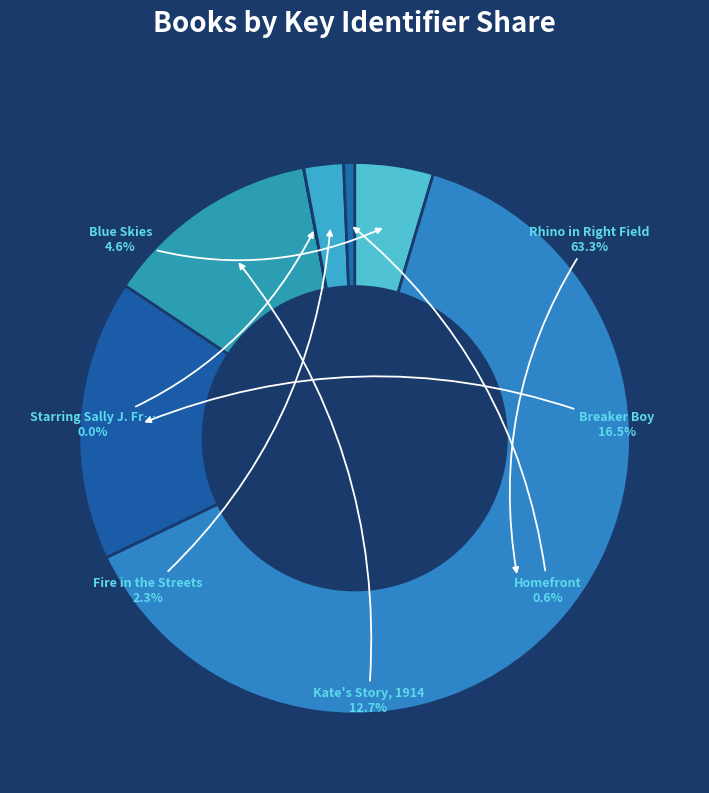

How many slices are in this pie chart?

7